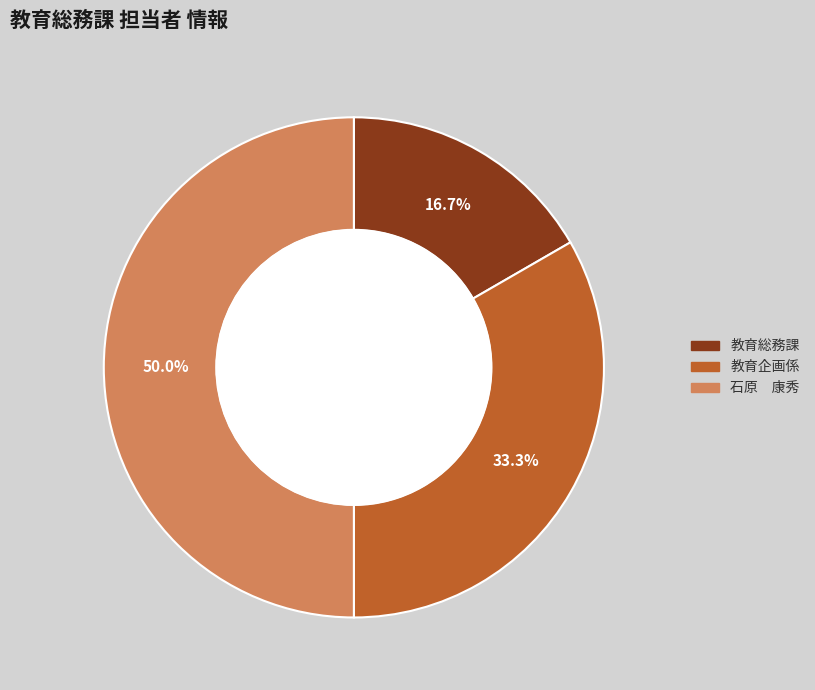

The 教育企画係 slice represents 33% of the pie. True or false?

True